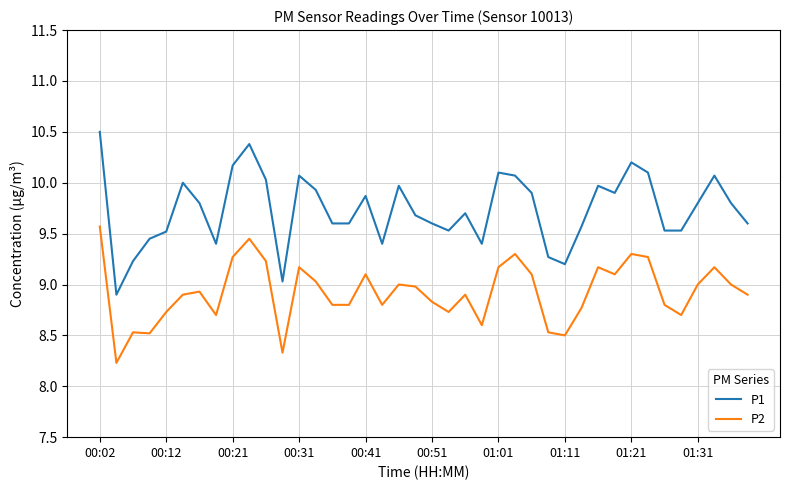

What are all the series names shown in the legend?

P1, P2